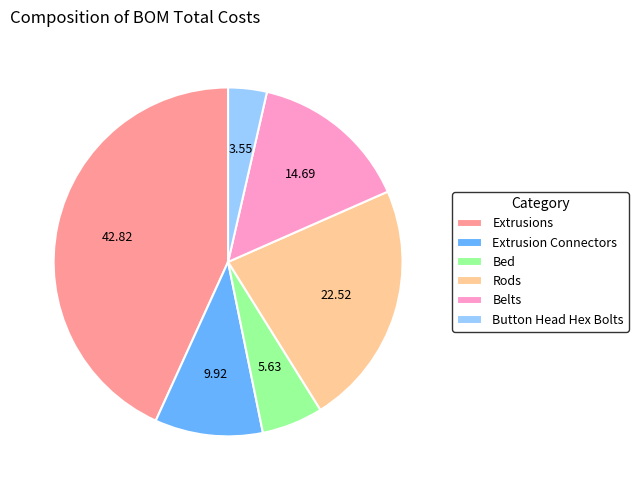

Combined, do Bed and Button Head Hex Bolts account for over 50%?

No